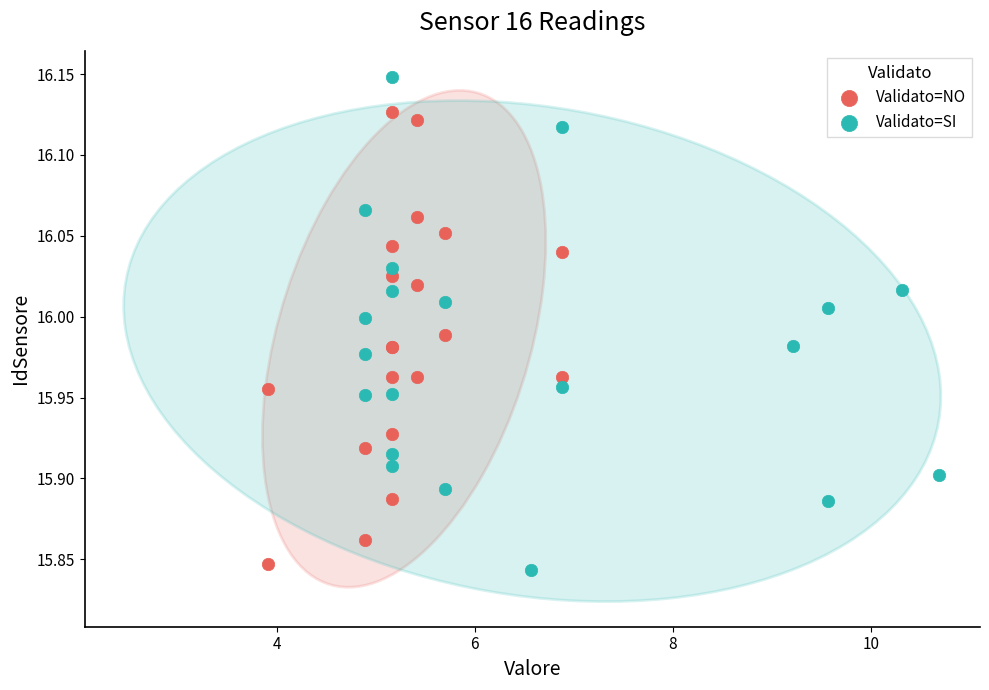

Which series has the widest spread of Y values?

Validato=SI